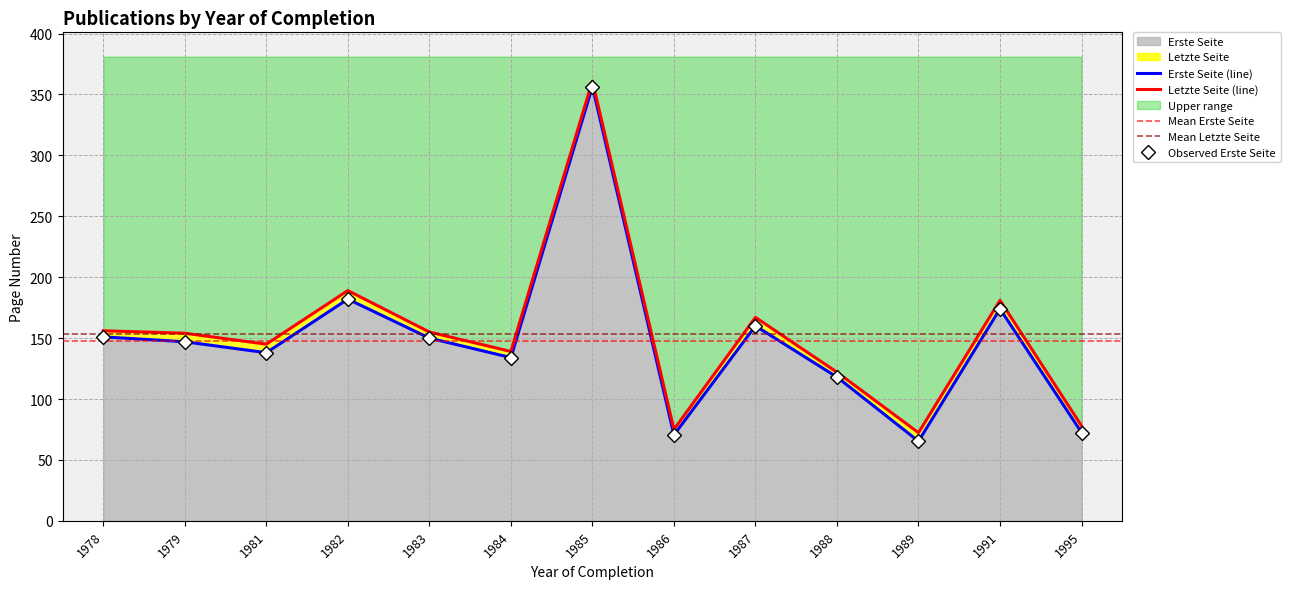

True or false: Letzte Seite and Erste Seite intersect in this chart.

False